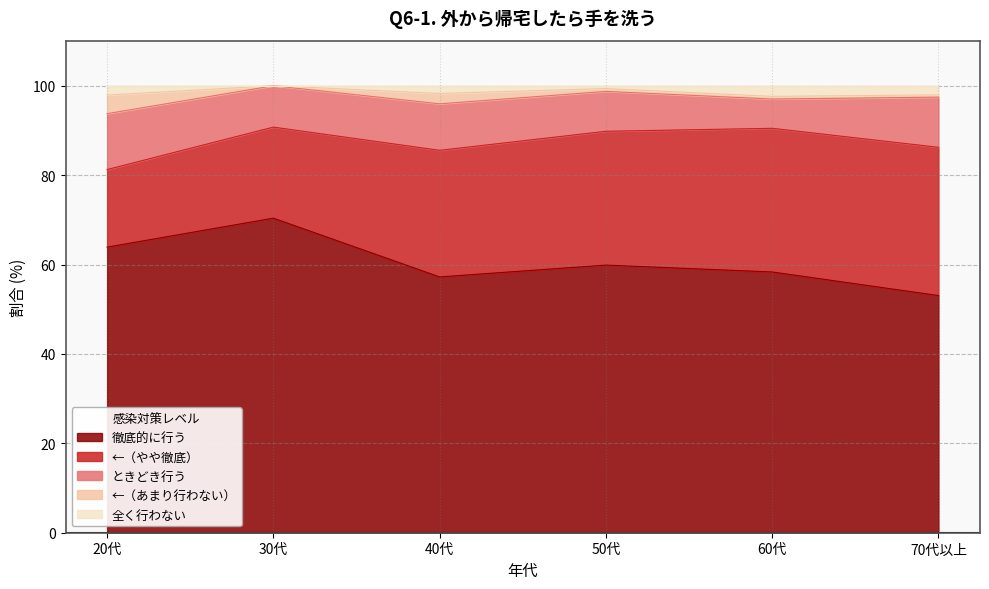

True or false: 徹底的に行う has a value of 57.2 at 40代.

True